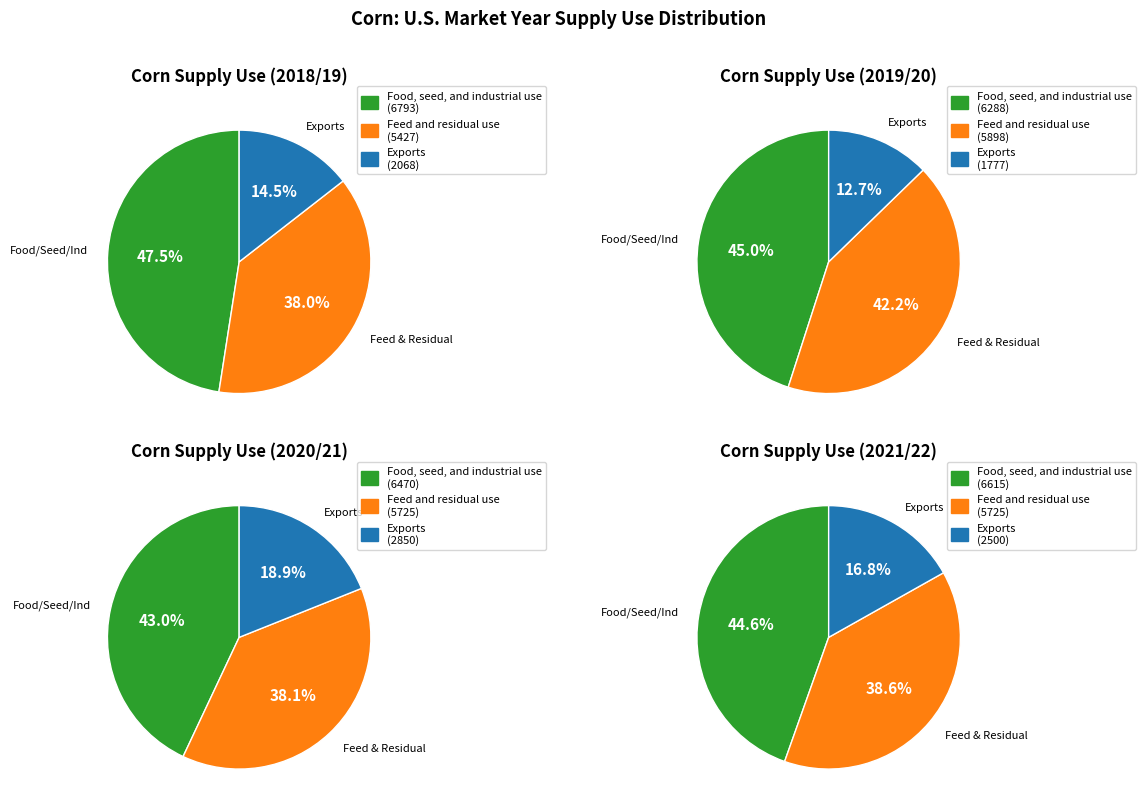

What is the largest slice in the pie chart?

2018/19